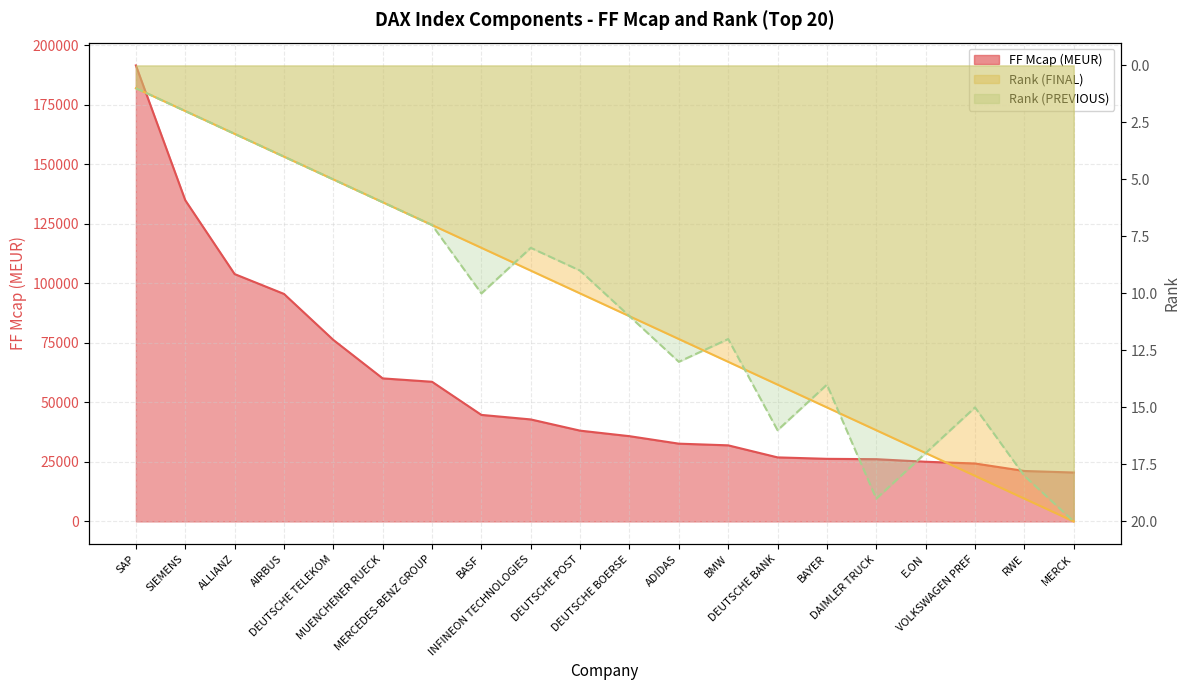

What is the sum of all FF Mcap (MEUR) values?

1116947.4